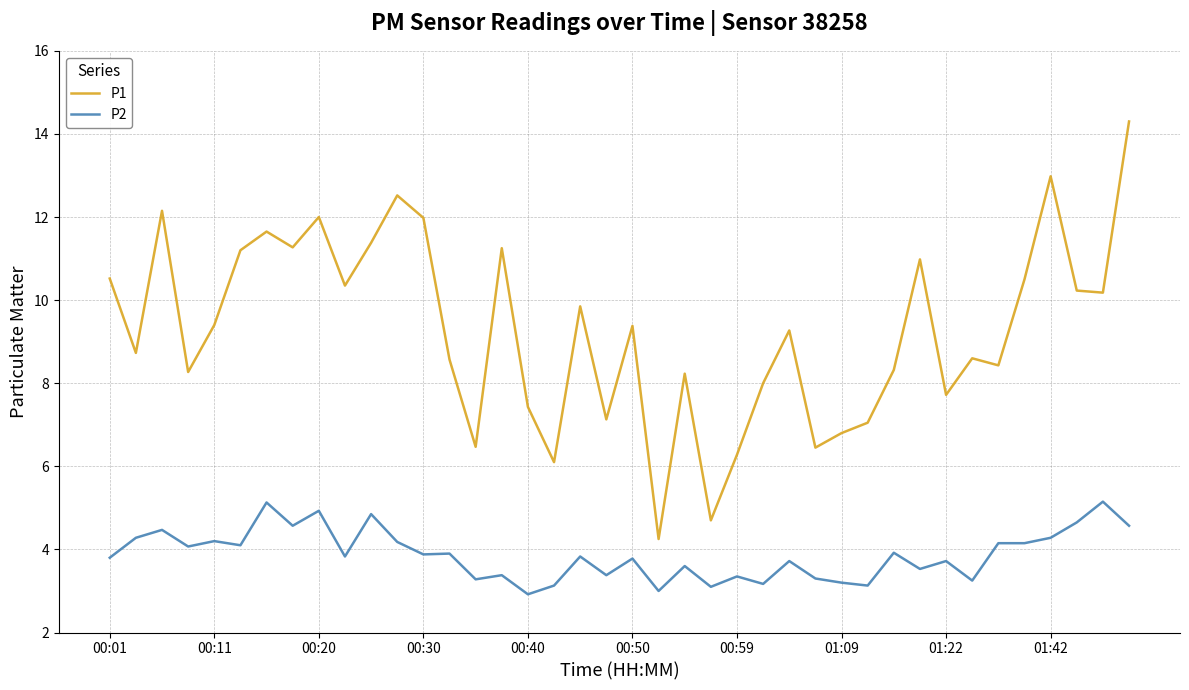

What is the difference between the maximum and minimum values in the P2 series?

2.2